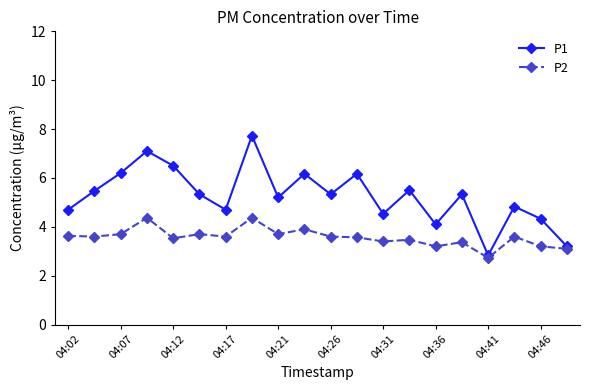

What are all the series names shown in the legend?

P1, P2